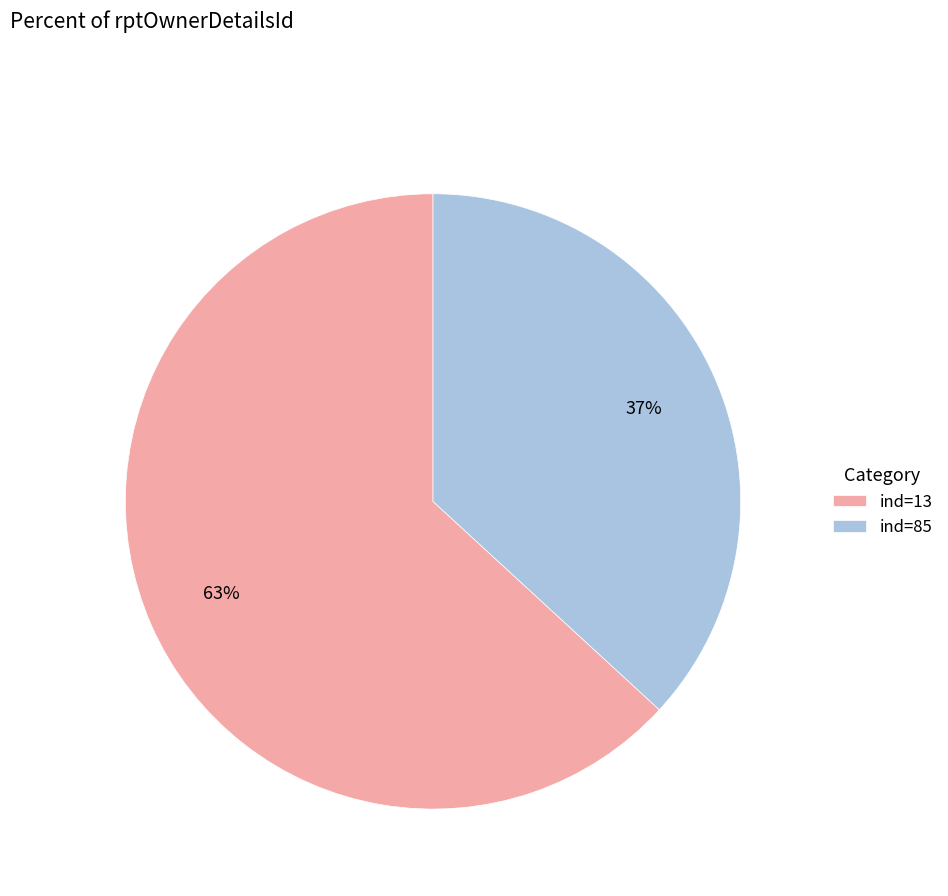

What is the majority slice?

ind=13